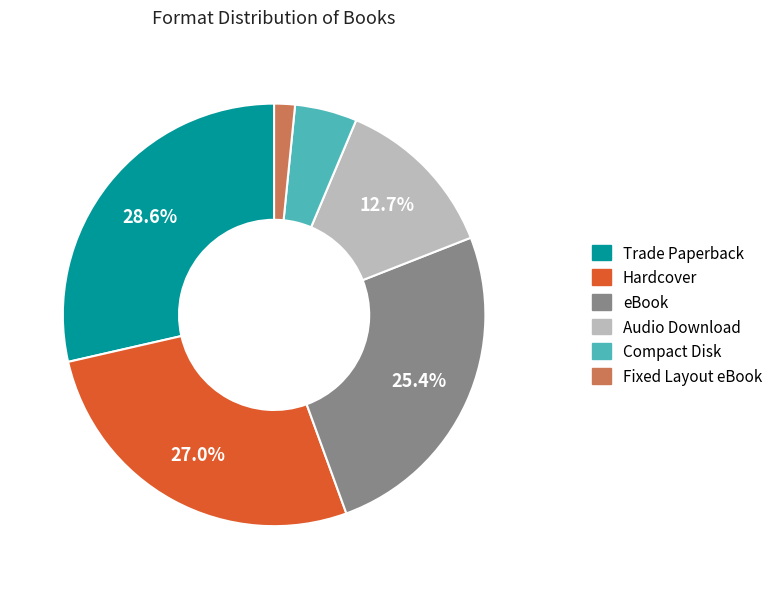

Between eBook and Audio Download, which is larger?

eBook